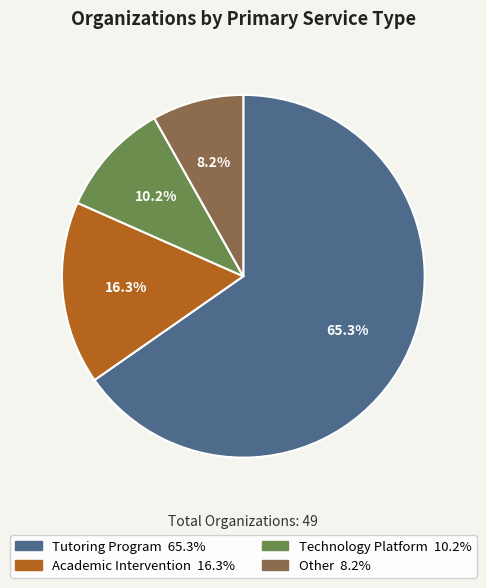

Is it true that Tutoring Program is 74% of the pie?

False